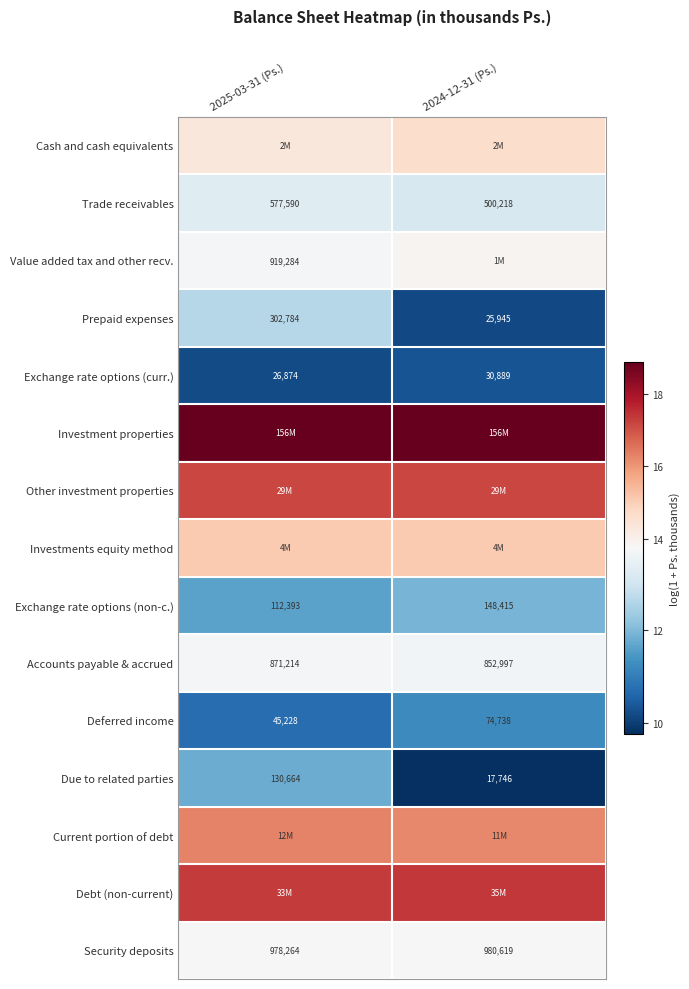

Which category has the lowest value across all series?

2024-12-31 (Ps.)